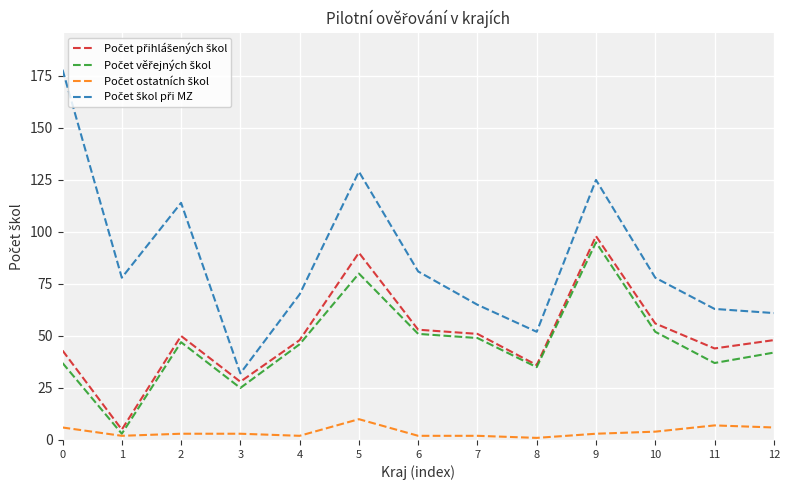

What is the maximum value shown in the chart?

178